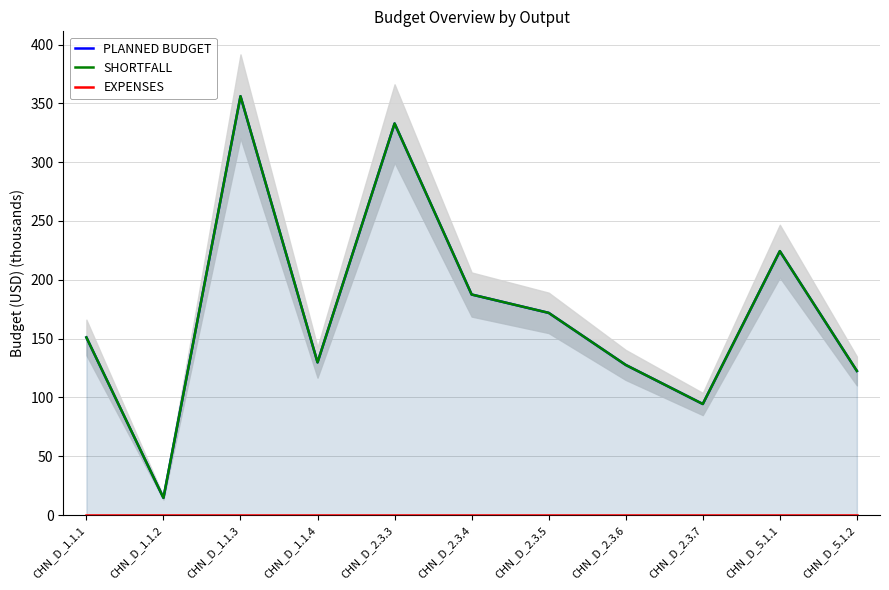

What is the difference between the PLANNED BUDGET values at CHN_D_2.3.7 and CHN_D_2.3.6?

33.2